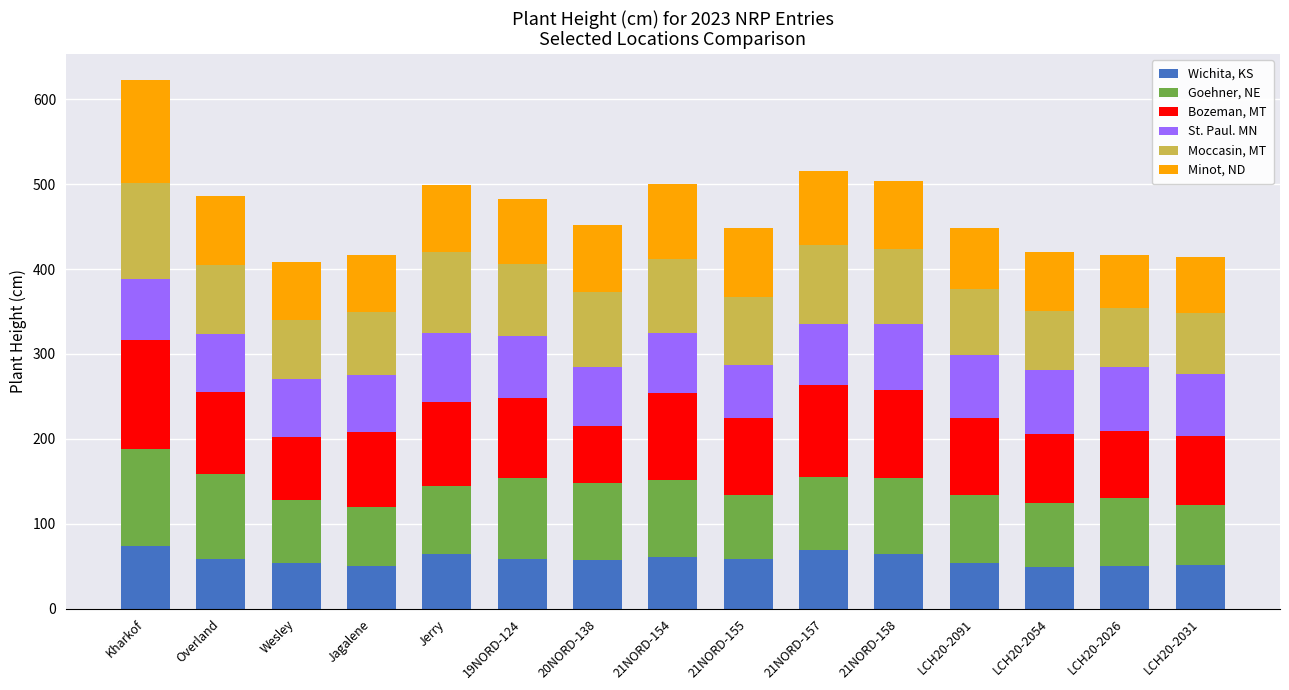

What is the average value of the Wichita, KS series?

58.3